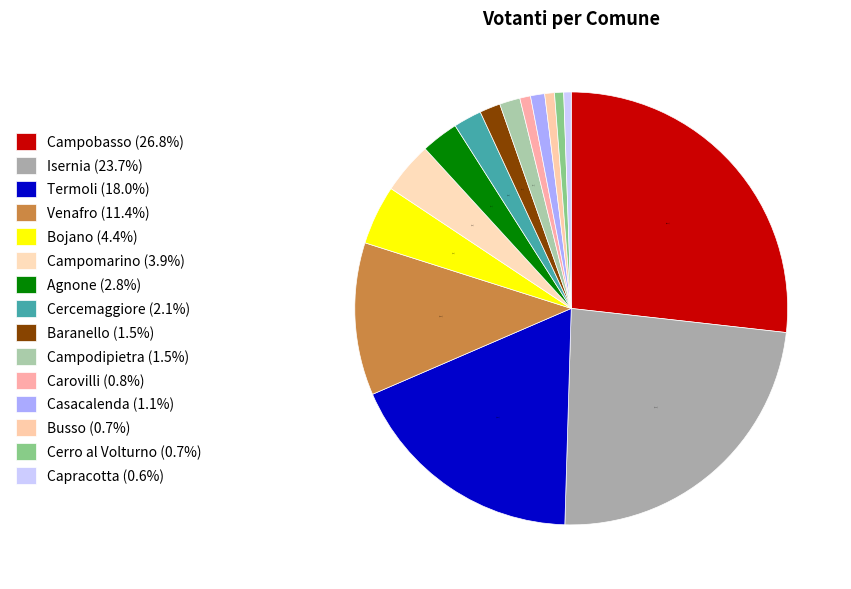

Count the number of slices in the pie.

15